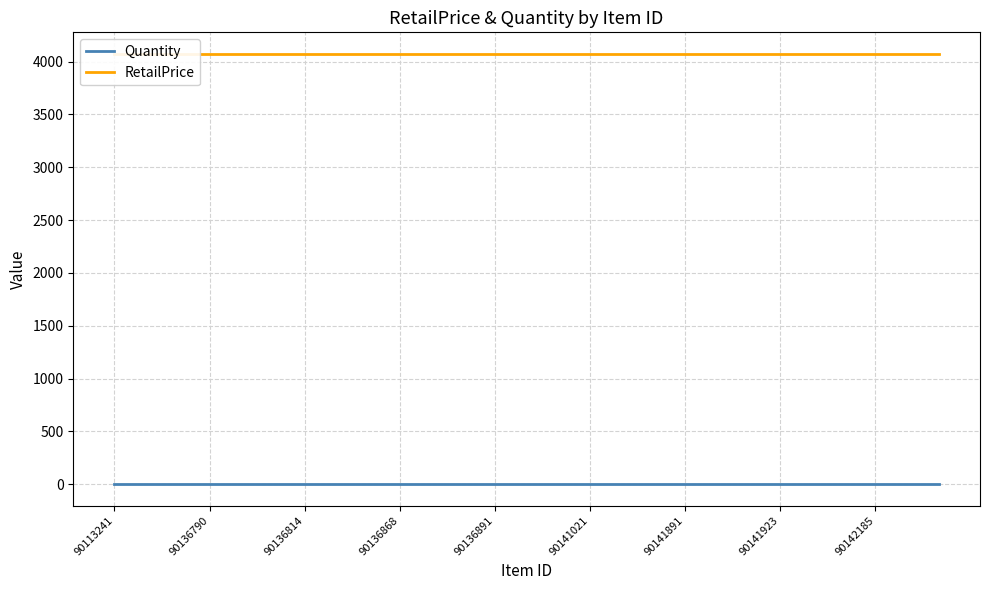

What position from the right is 16?

11